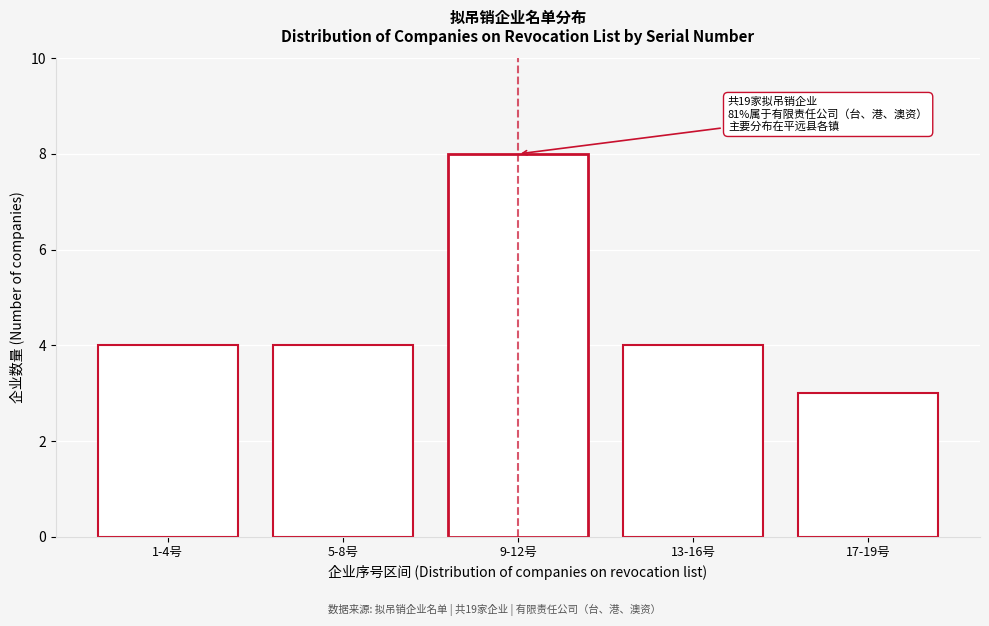

Reading left to right, transcribe all the data shown in this chart.

4	4	8	4	3